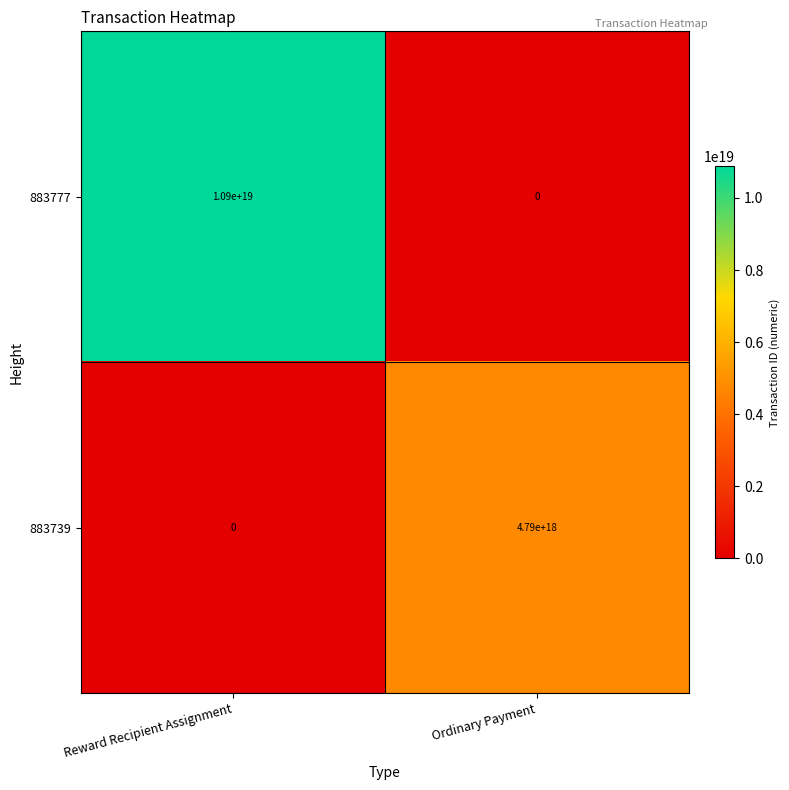

Which label corresponds to the largest value in the chart?

Reward Recipient Assignment